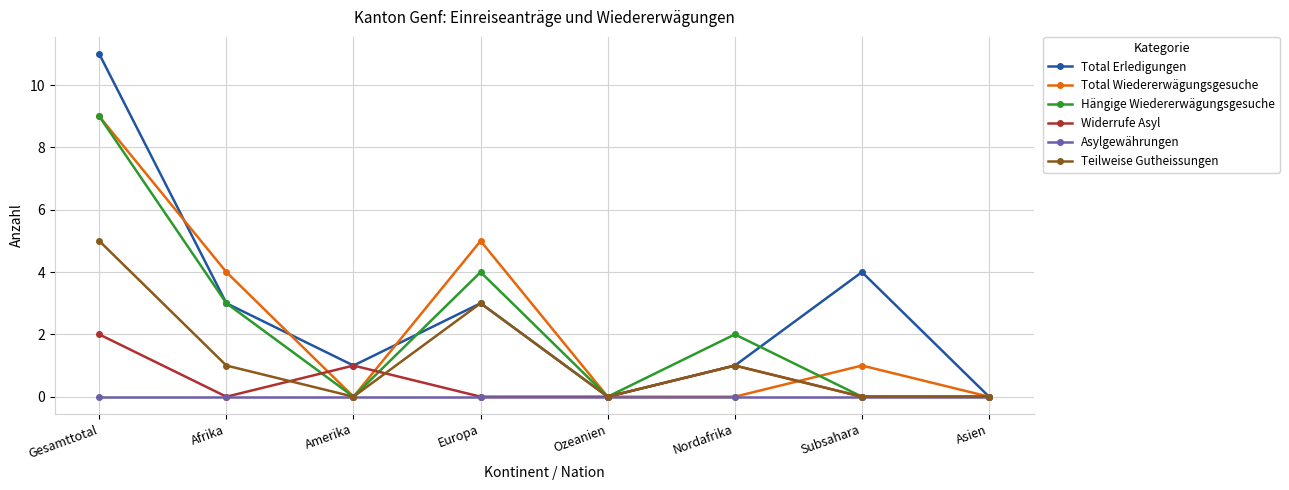

The value of Total Wiedererwägungsgesuche at Subsahara is 1. True or false?

True